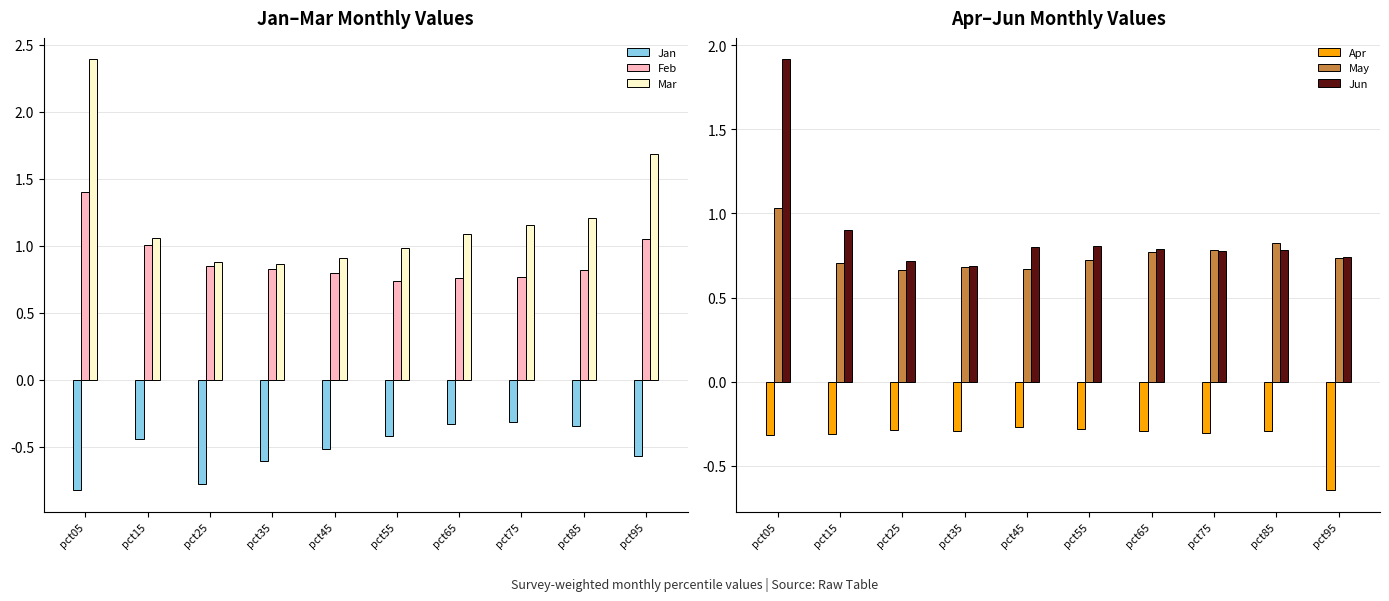

Which series has the largest range (max minus min)?

Mar